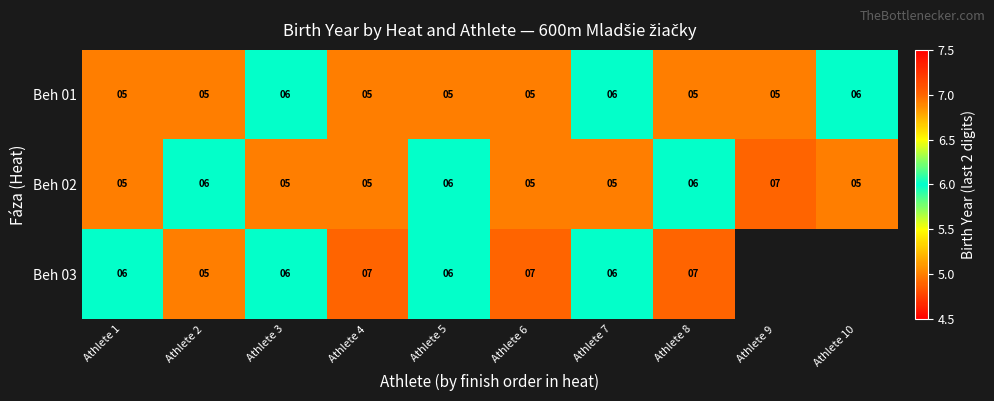

What is the highest value of the Beh 02 series?

7